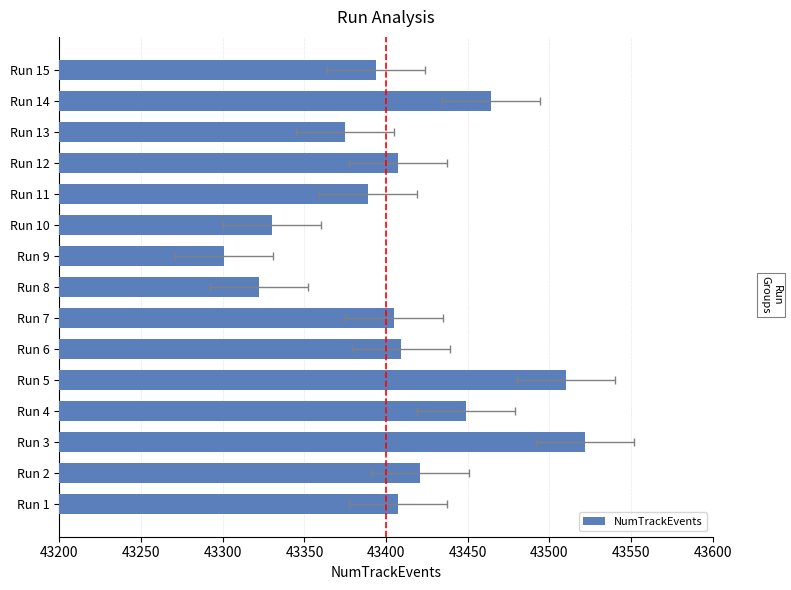

The value at Run 8 is 75867. True or false?

False